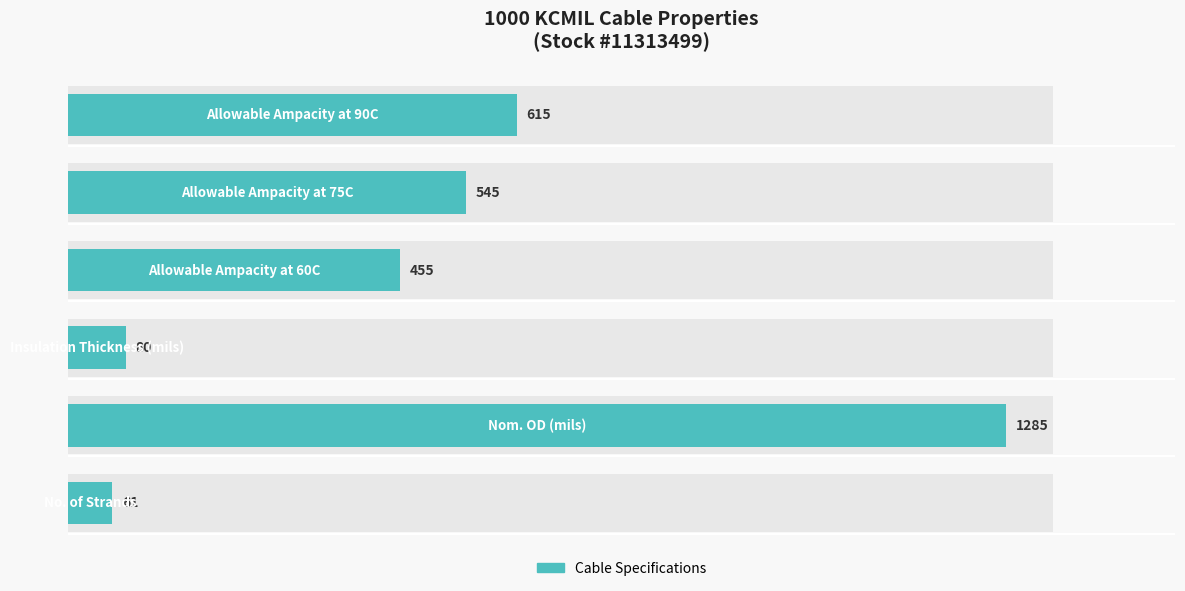

True or false: the data shows 128 at 2.

False